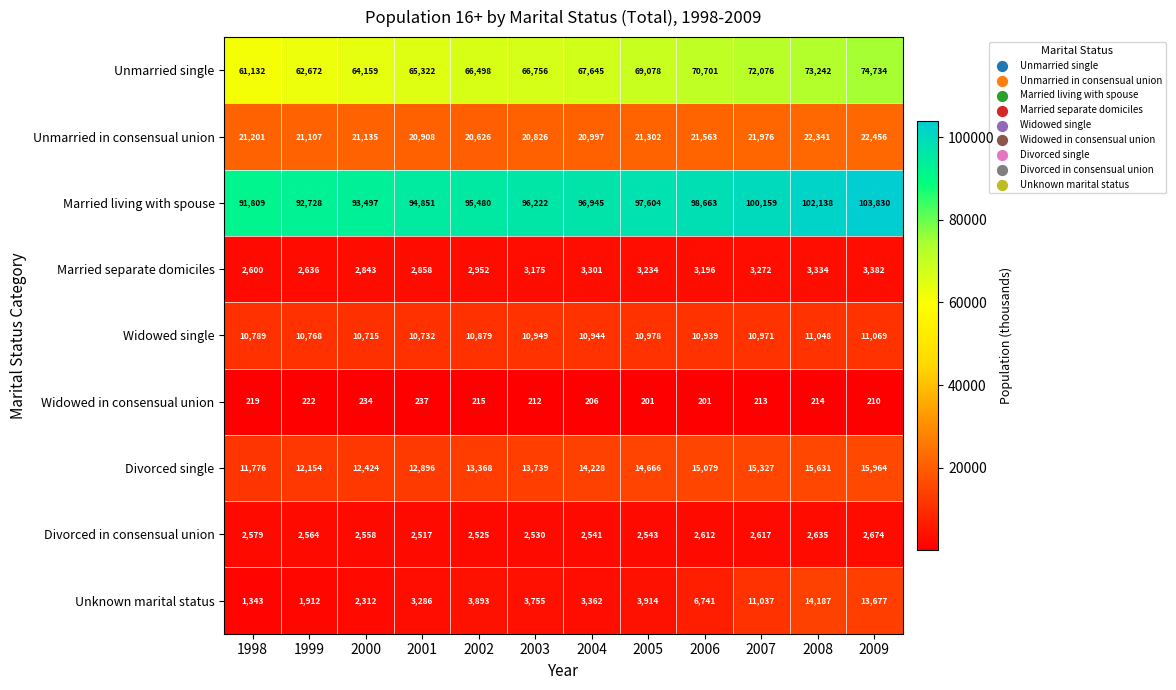

List the series in order of their peak value, lowest first.

Widowed in consensual union, Divorced in consensual union, Married separate domiciles, Widowed single, Unknown marital status, Divorced single, Unmarried in consensual union, Unmarried single, Married living with spouse